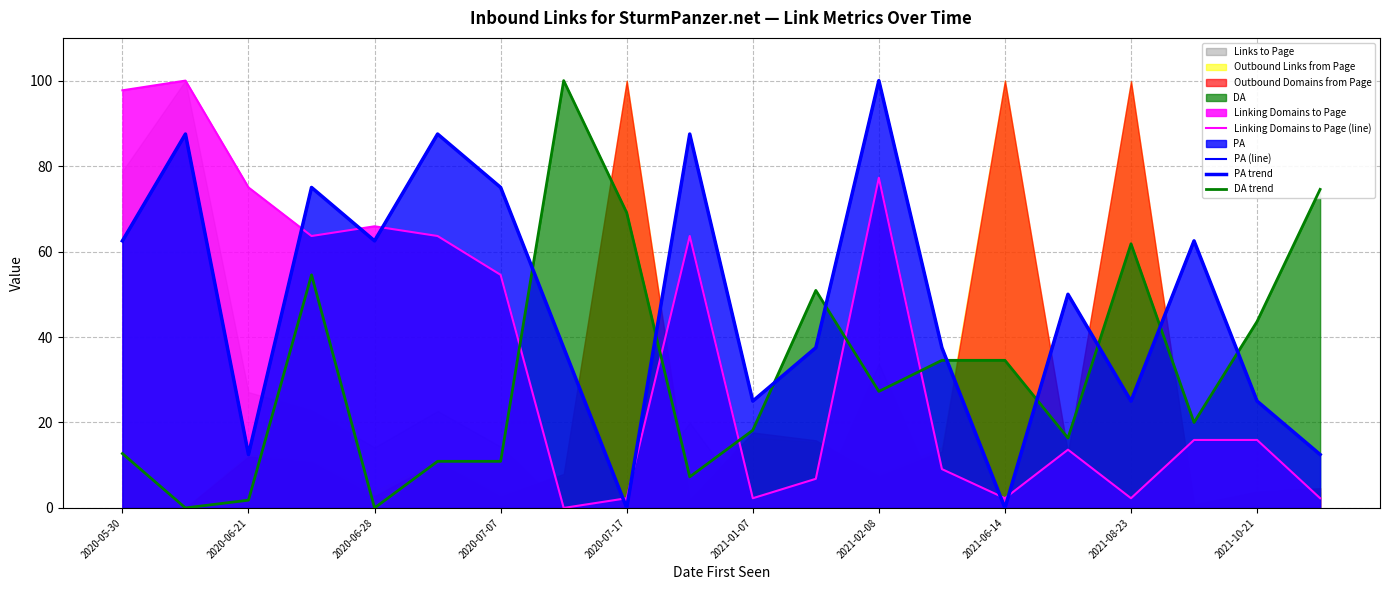

Which series ends up on top after the final intersection of PA trend and Linking Domains to Page (line)?

PA trend